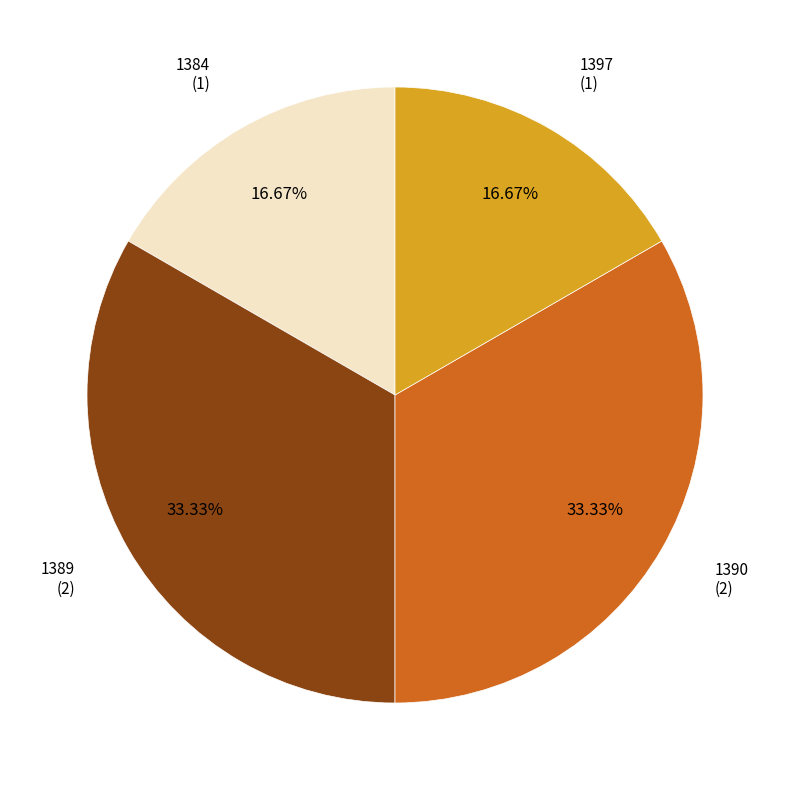

Is there a majority slice in this chart?

No